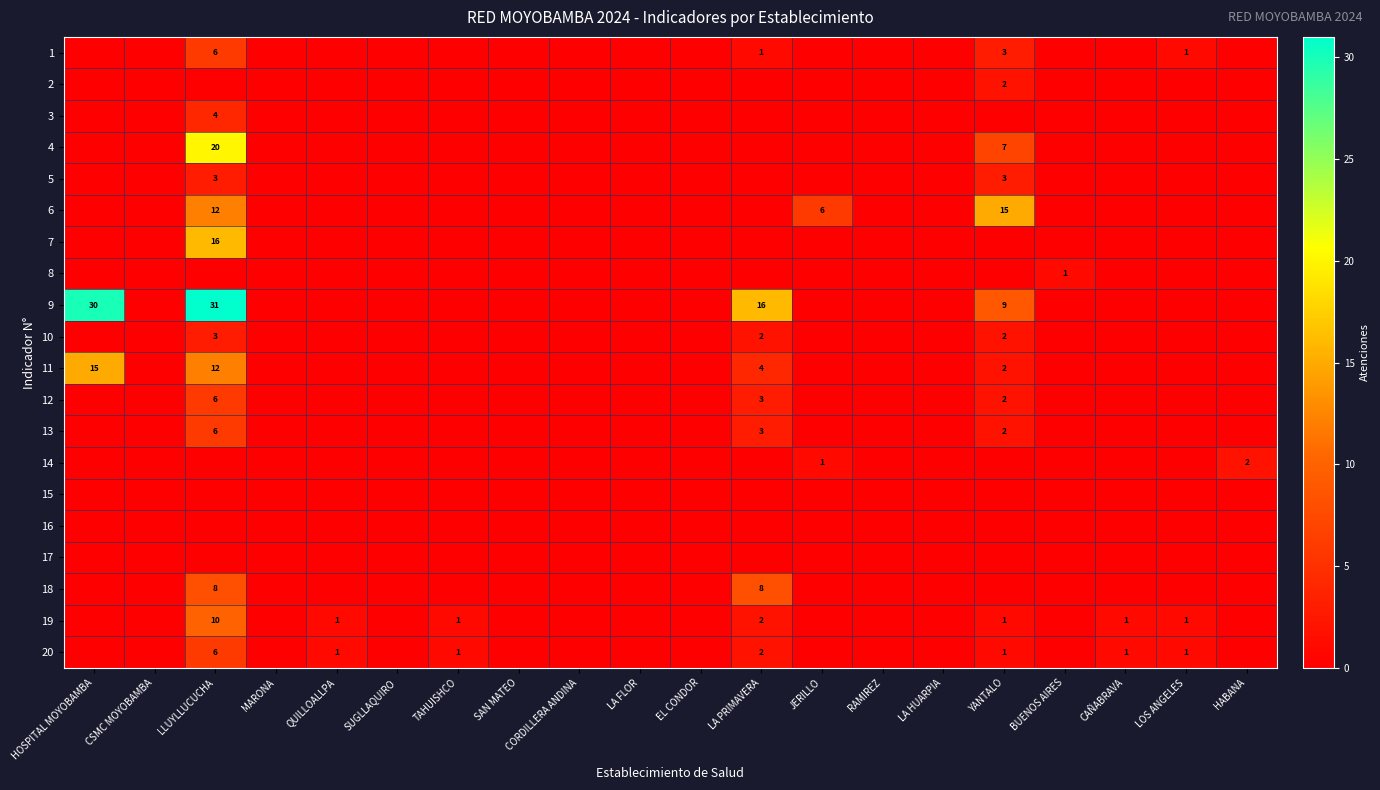

The value of 18 at LLUYLLUCUCHA is 8. True or false?

True